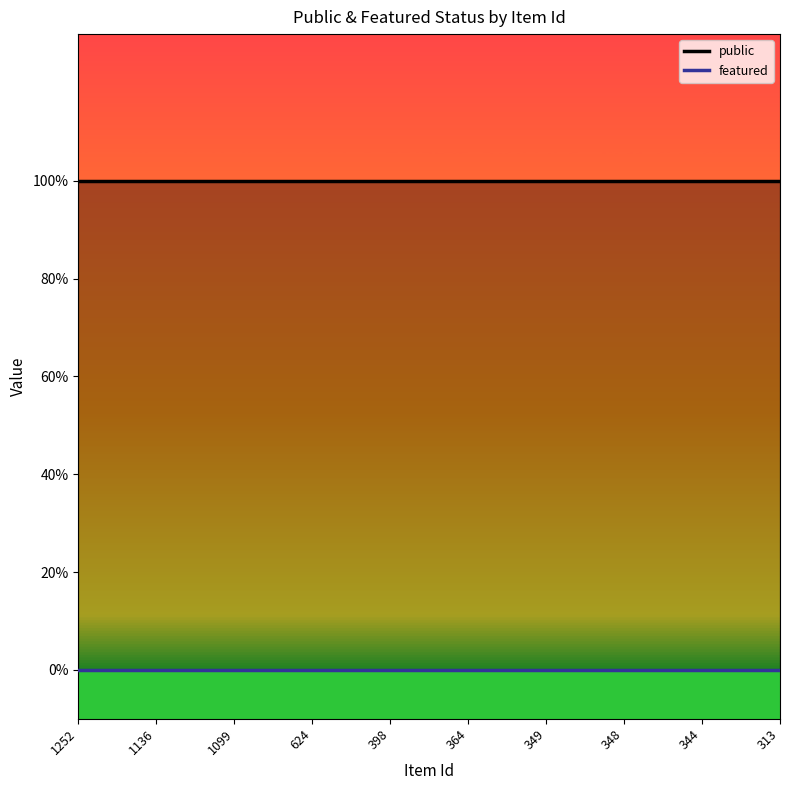

True or false: public and featured intersect in this chart.

False